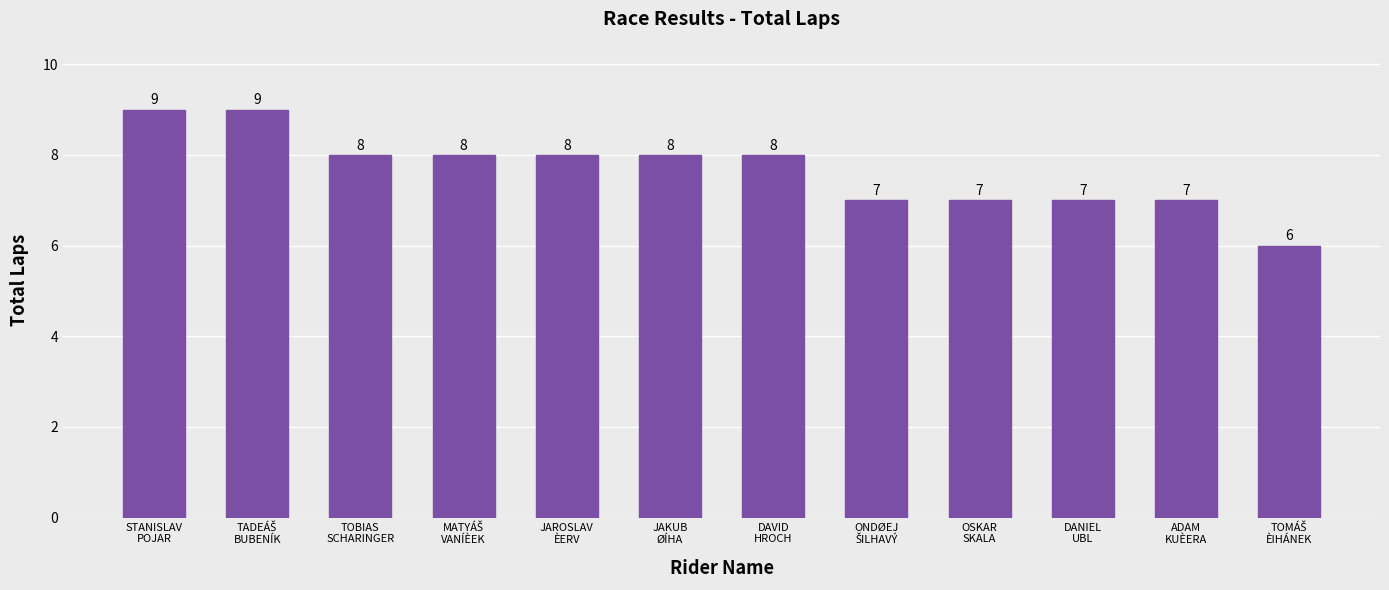

Reading right to left, what are all the values shown in this chart?

6	7	7	7	7	8	8	8	8	8	9	9